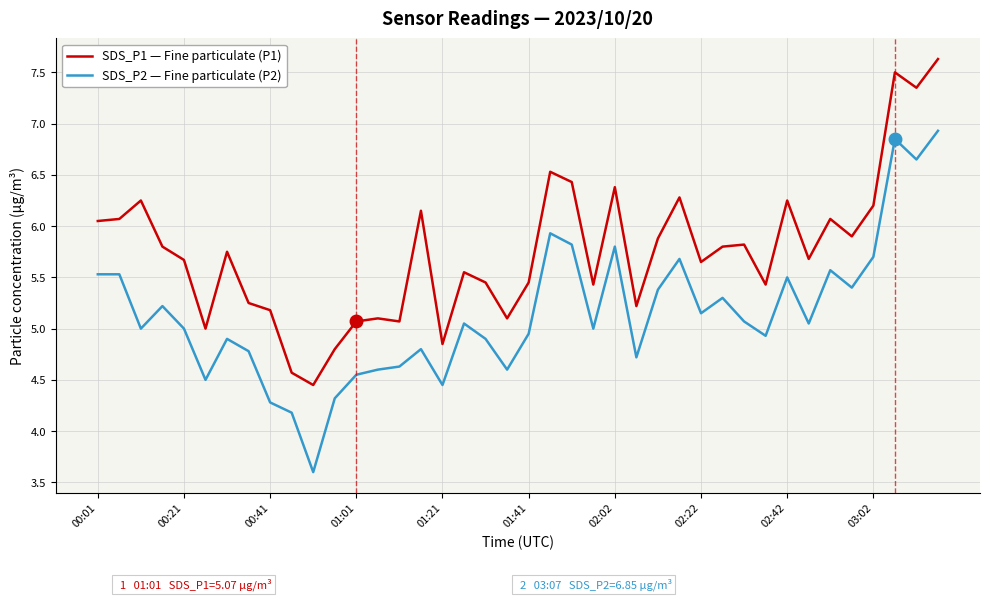

True or false: SDS_P1 — Fine particulate (P1) has more than 0 interior local peaks.

True